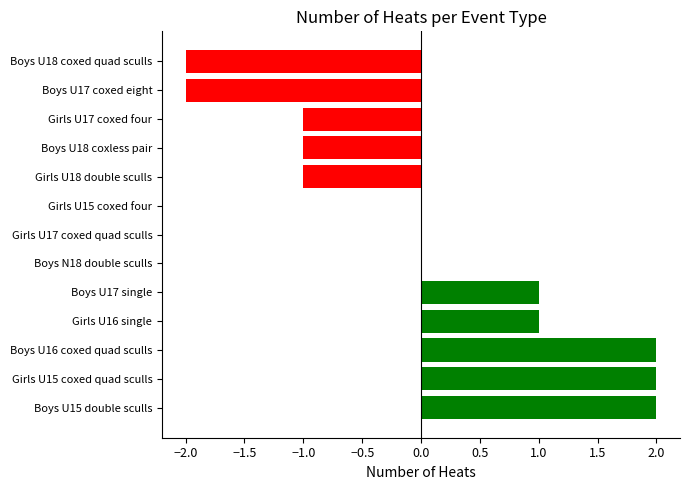

Is it true that the value at Boys U18 coxed quad sculls is -1?

False